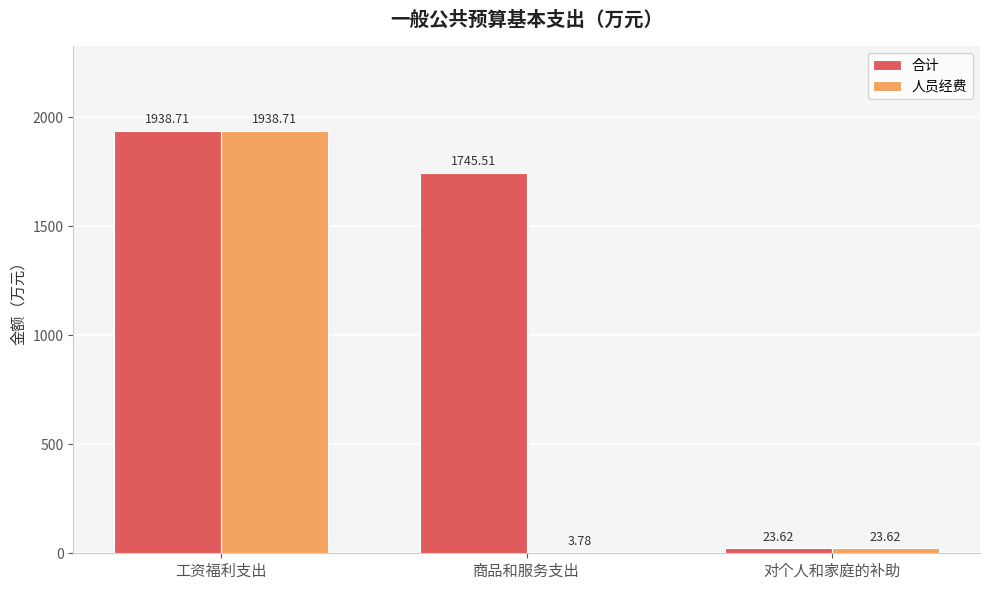

At which label is 合计 closest to 981?

商品和服务支出